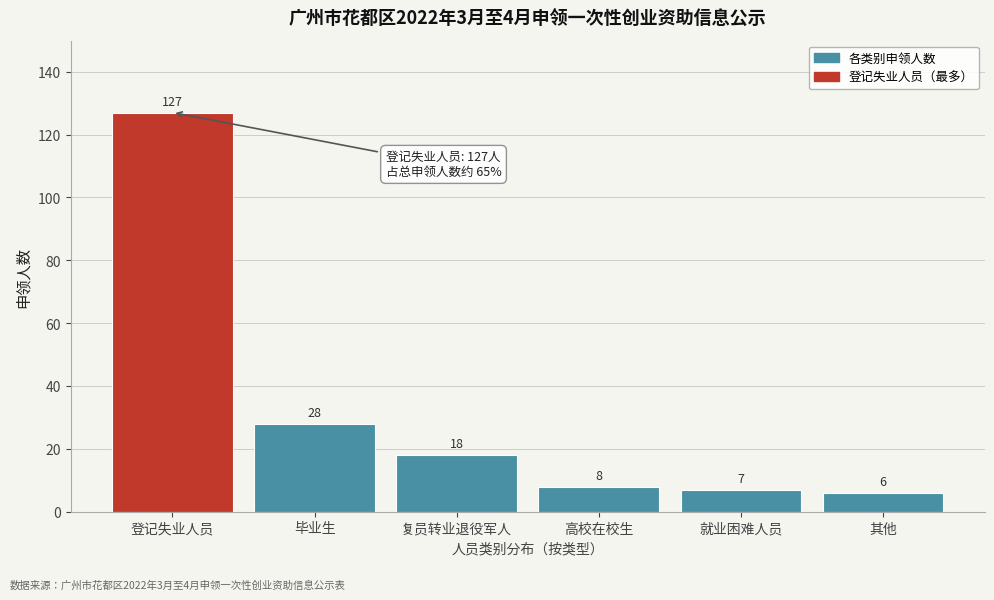

Reading left to right, extract all data points from this chart.

登记失业人员=127	毕业生=28	复员转业退役军人=18	高校在校生=8	就业困难人员=7	其他=6